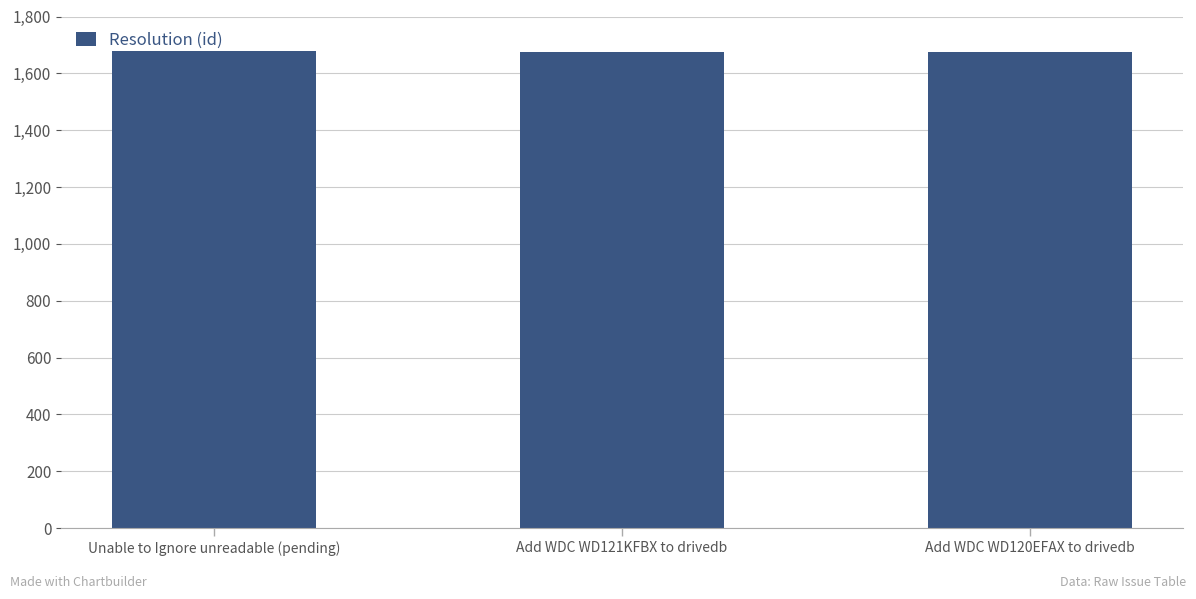

What value does the data have at Add WDC WD120EFAX to drivedb?

1675